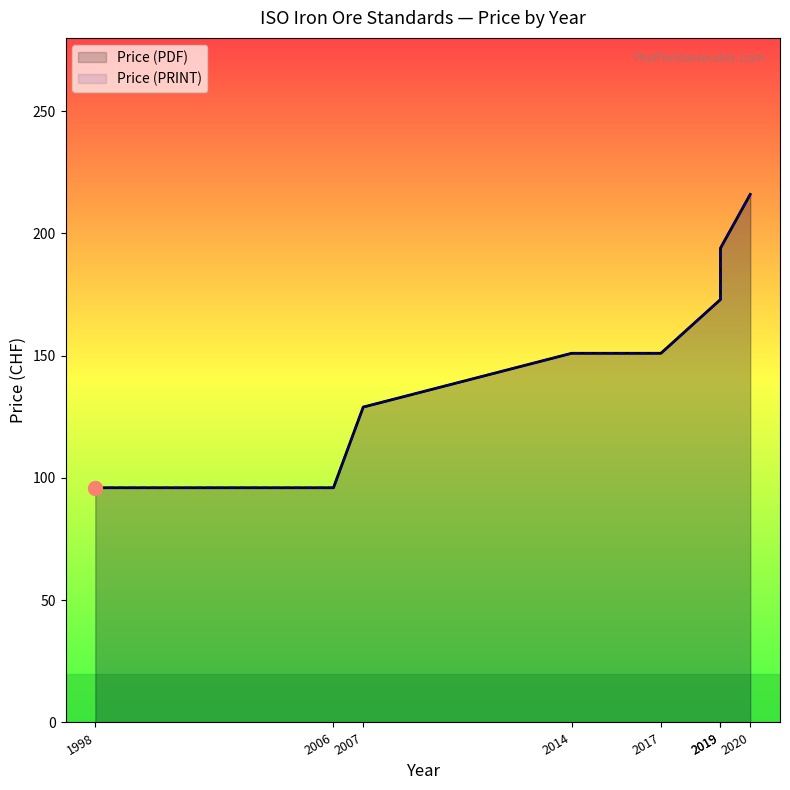

What is the total value across all series at 2019?

346